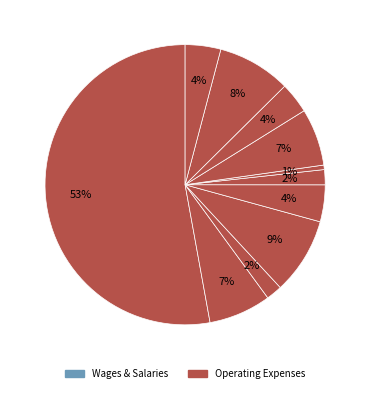

Count the number of slices in the pie.

11